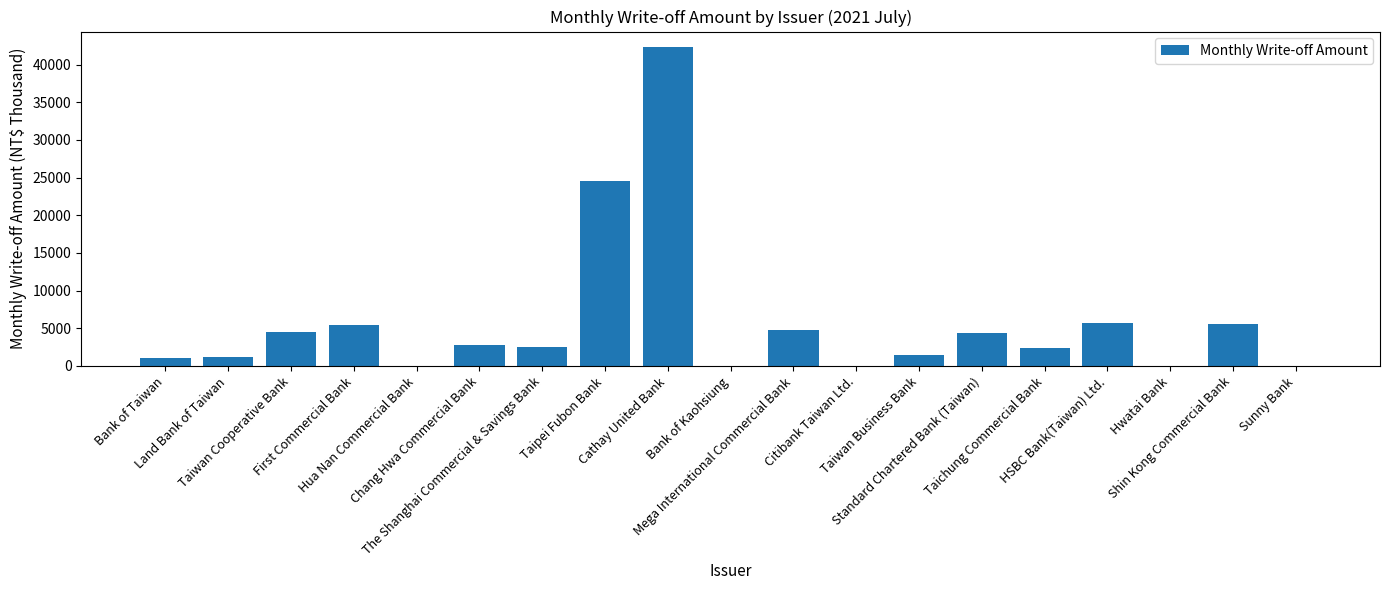

What is the sum of all values?

108700